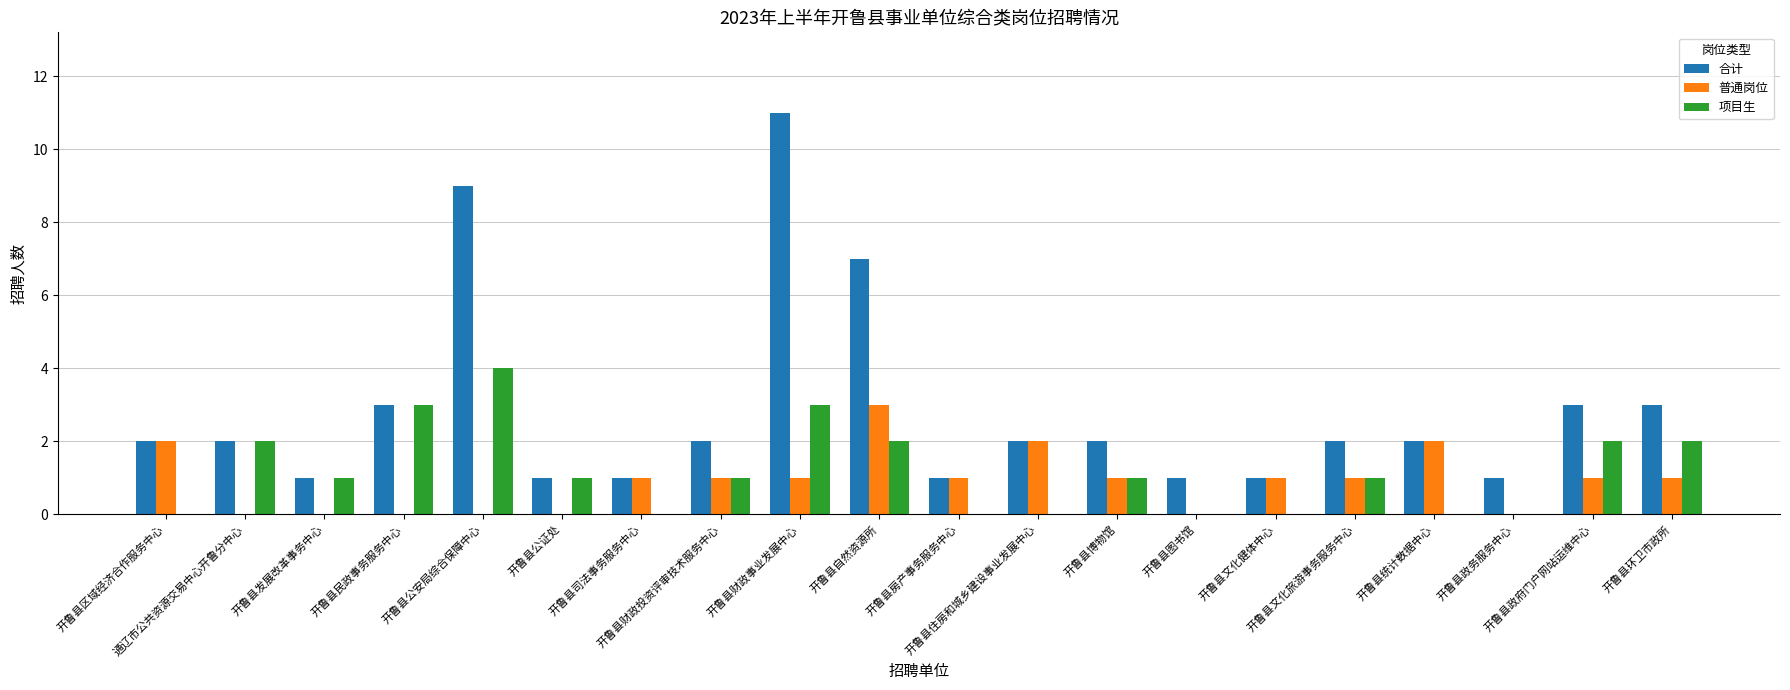

What is the maximum value for 项目生?

4